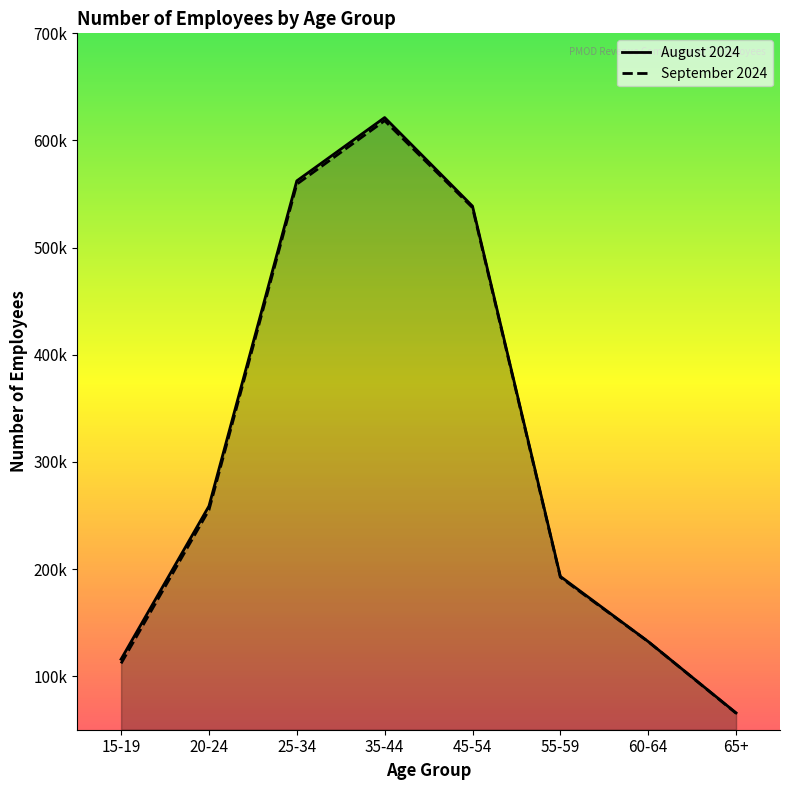

Reading left to right, list all the values displayed in this chart.

August 2024: 115800	258700	562300	621400	538700	193100	132300	65700
September 2024: 111900	255100	559200	618500	537300	192300	132200	65400